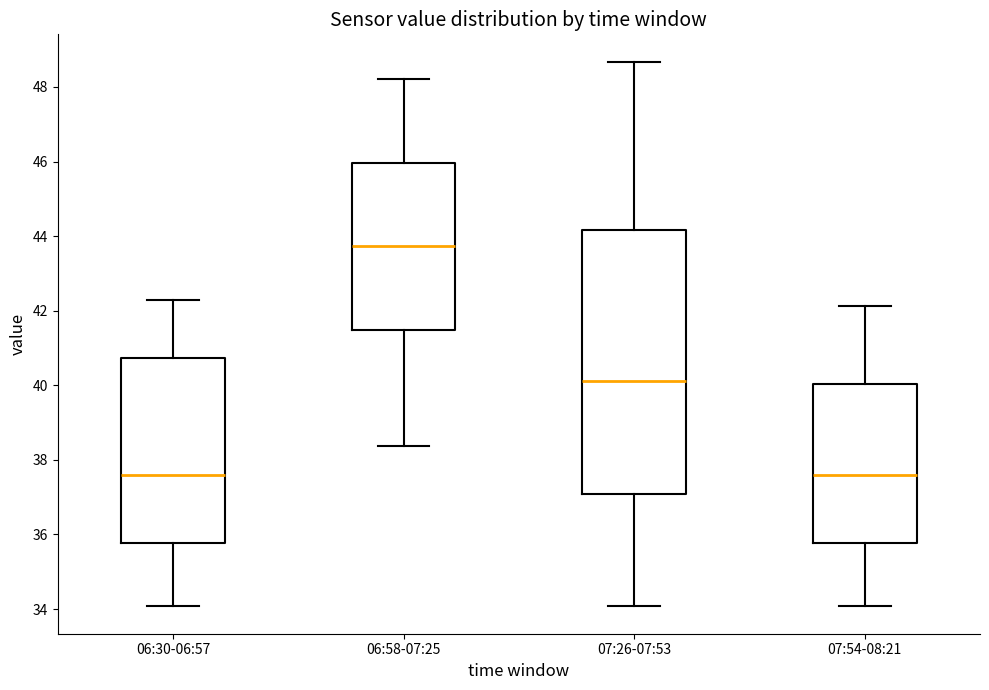

Where is the lower edge of the box for 06:30-06:57 on the y-axis? The values are not printed on the chart, so give them approximately, as read against the axis.

35.8